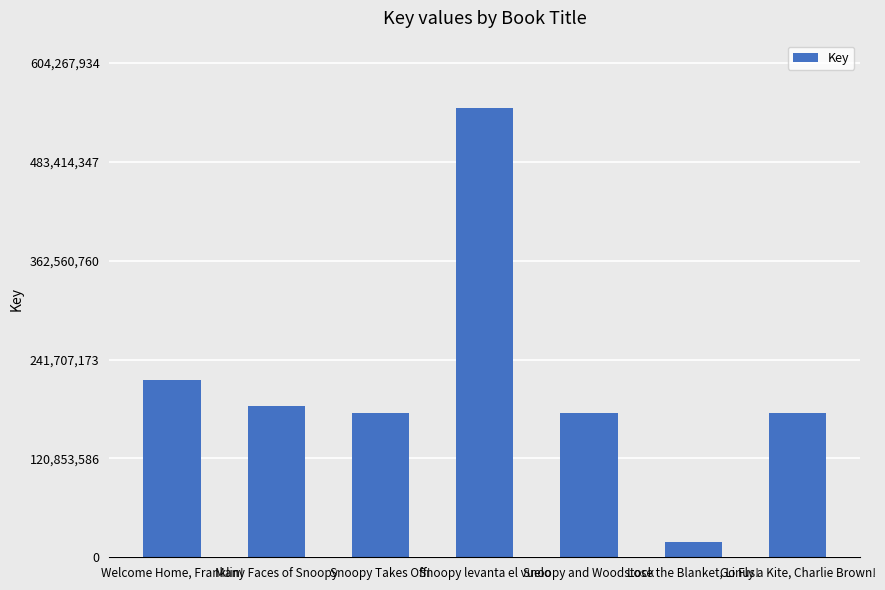

What is the difference between the maximum and minimum values?

530689801